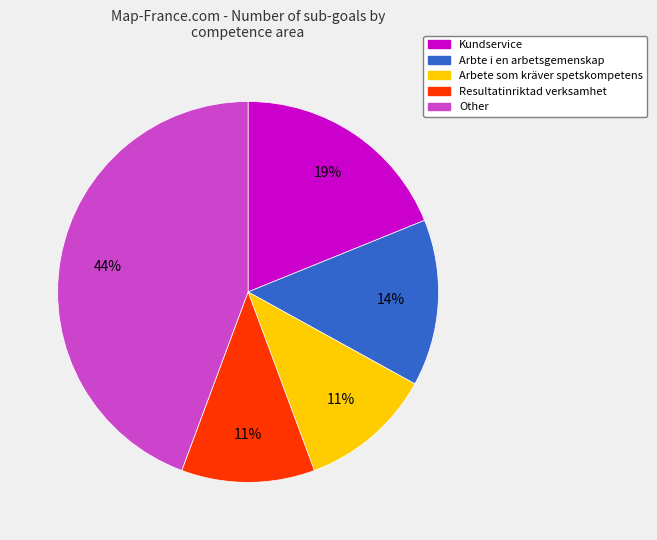

Between Kundservice and Resultatinriktad verksamhet, which is larger?

Kundservice